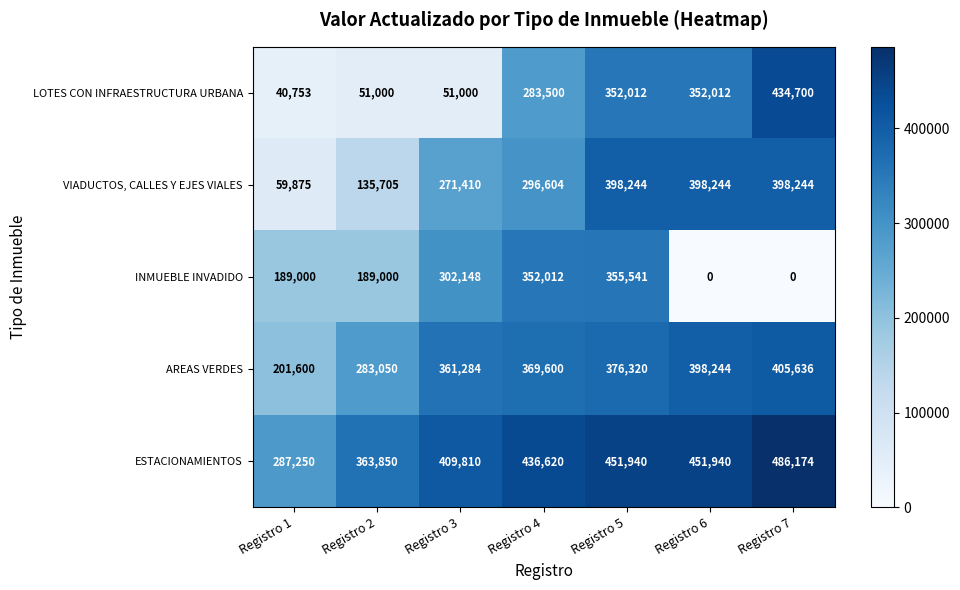

What is the difference between the AREAS VERDES values at Registro 4 and Registro 7?

36036